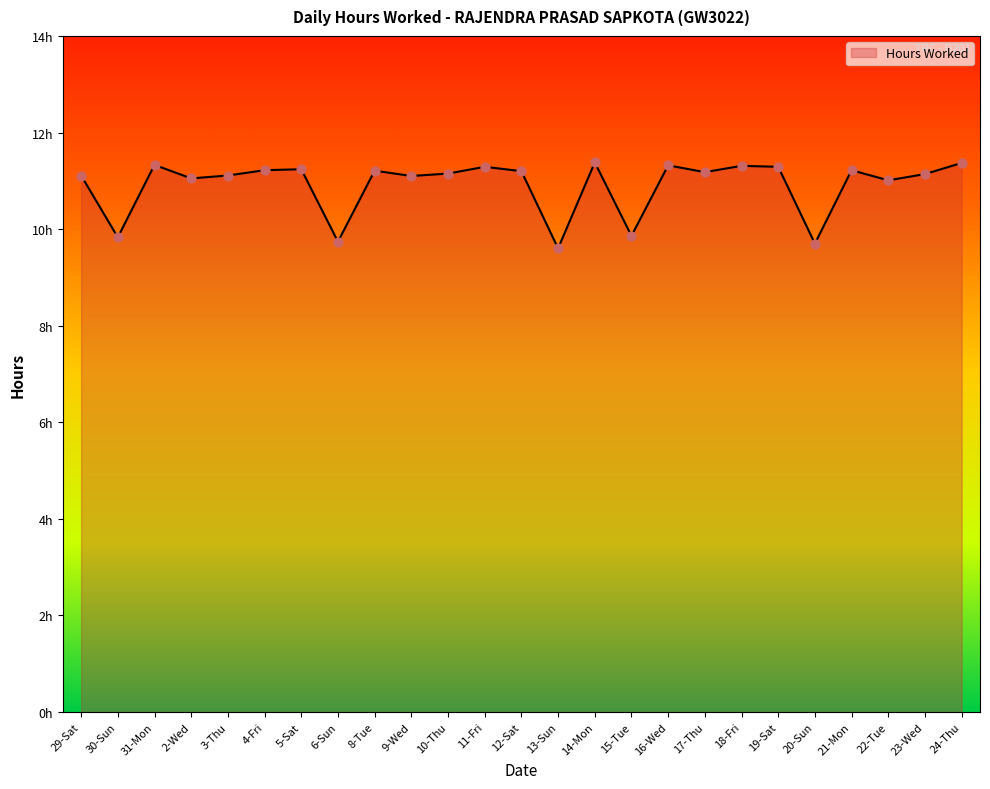

Approximately how many times larger is the value at 8-Tue compared to 29-Sat?

1.0